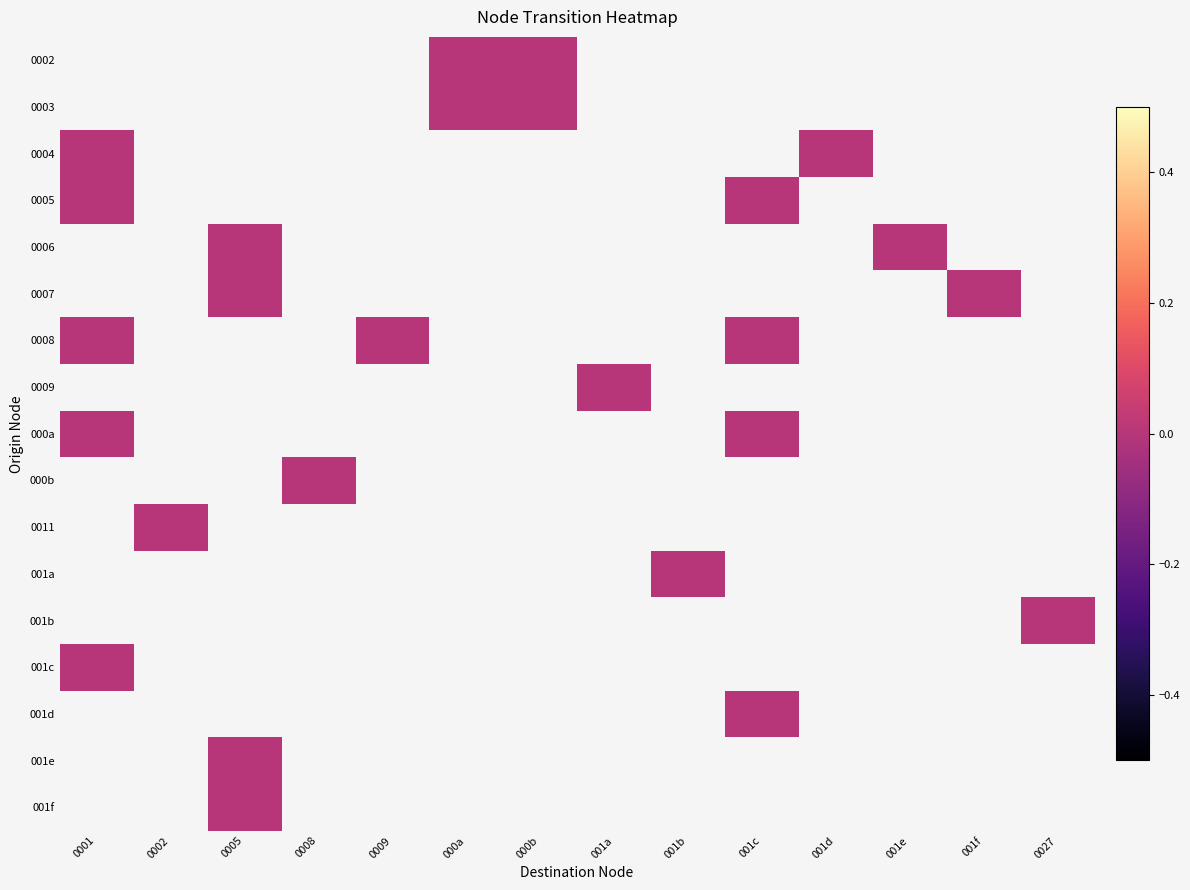

Rank the series by their maximum value, from lowest to highest.

0002, 0003, 0004, 0005, 0006, 0007, 0008, 0009, 000a, 000b, 0011, 001a, 001b, 001c, 001d, 001e, 001f